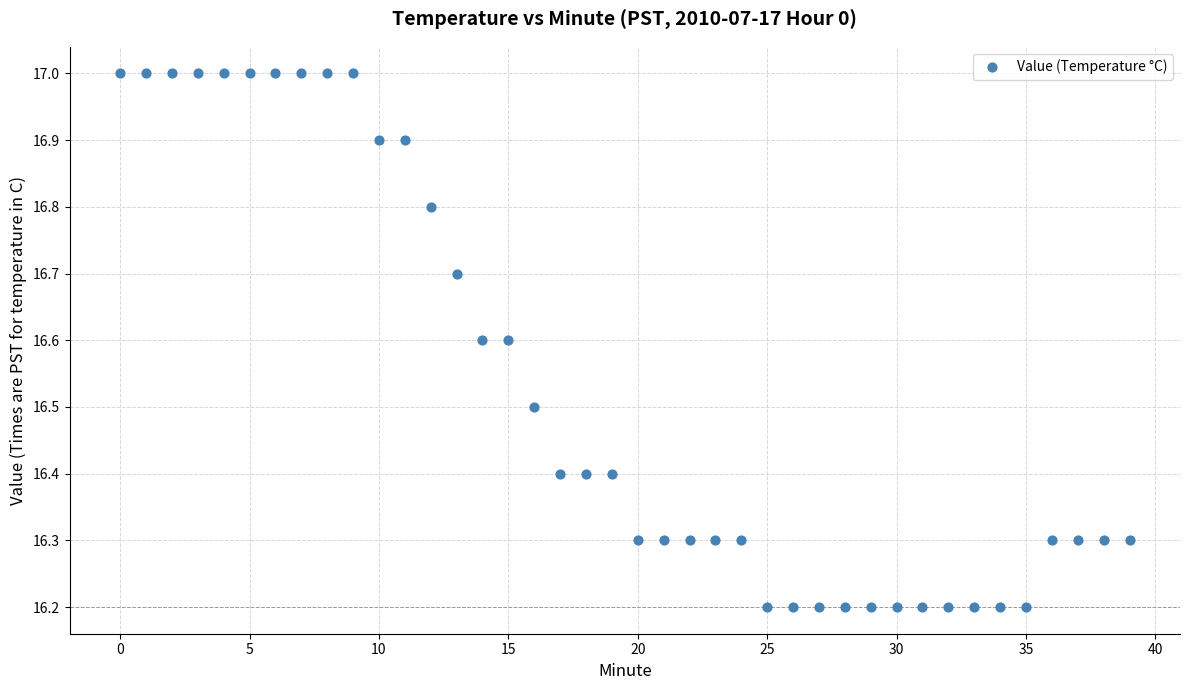

What is the range of Y values (max minus min)?

0.8